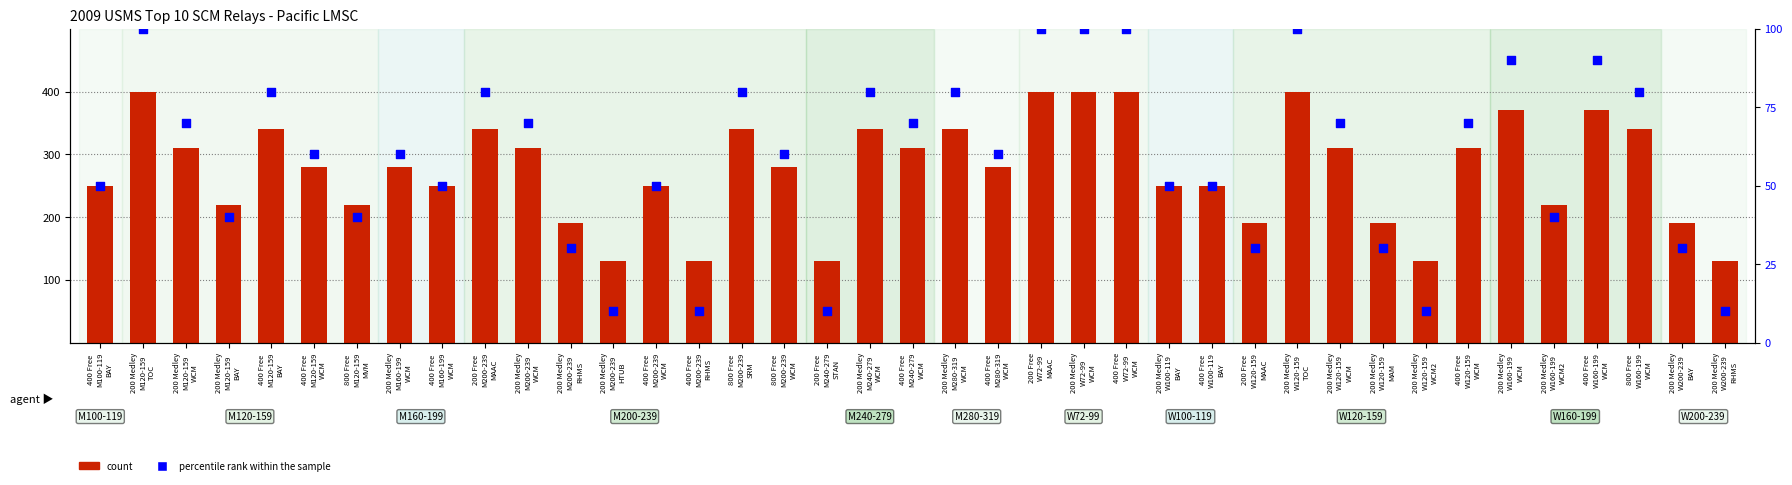

Which series has the widest spread of Y values?

count